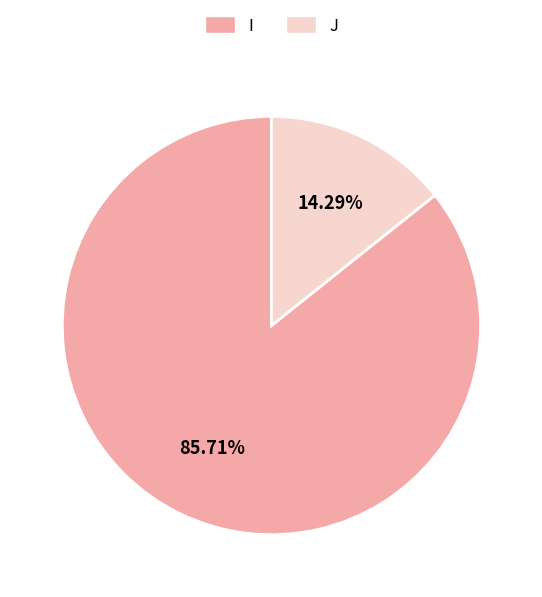

How many segments does this pie chart have?

2